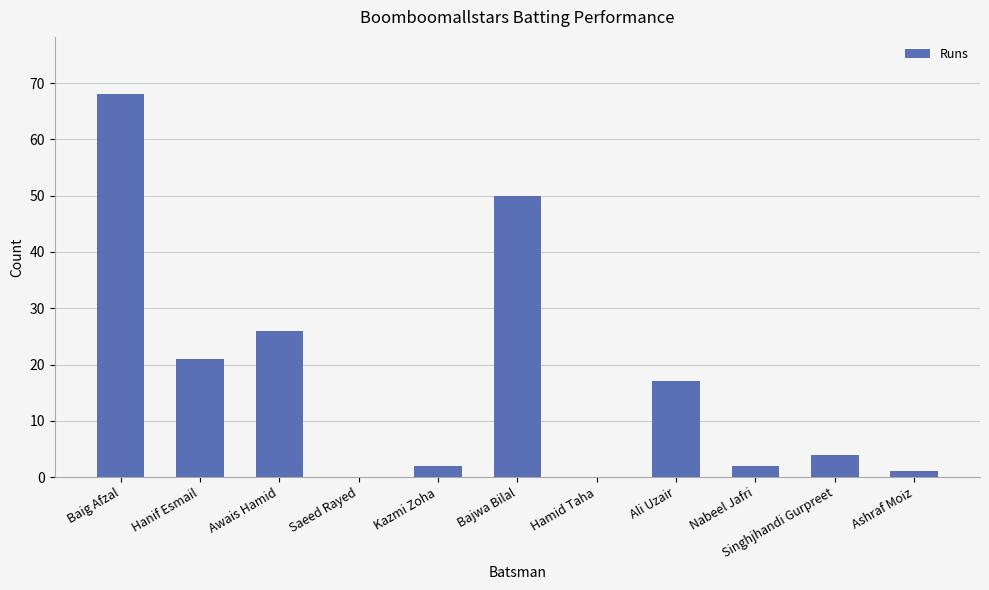

Reading left to right, list all the values displayed in this chart.

68	21	26	0	2	50	0	17	2	4	1